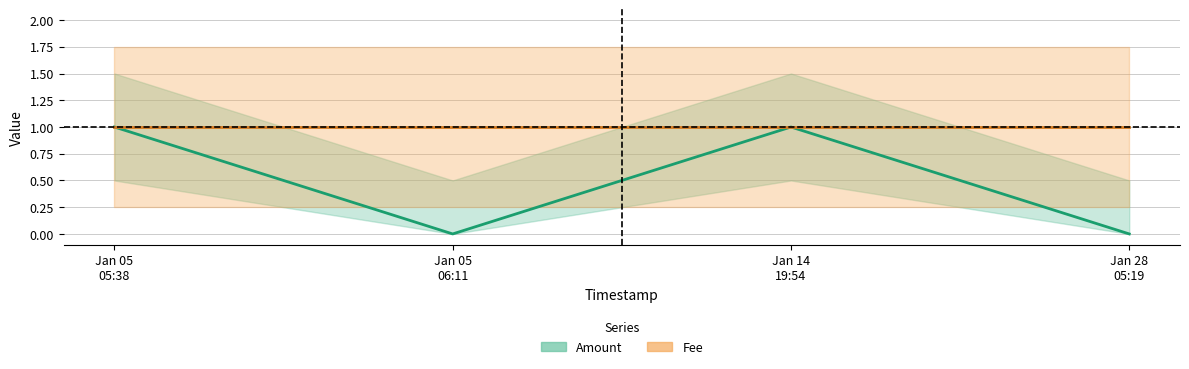

Which series has the widest spread of values?

Amount